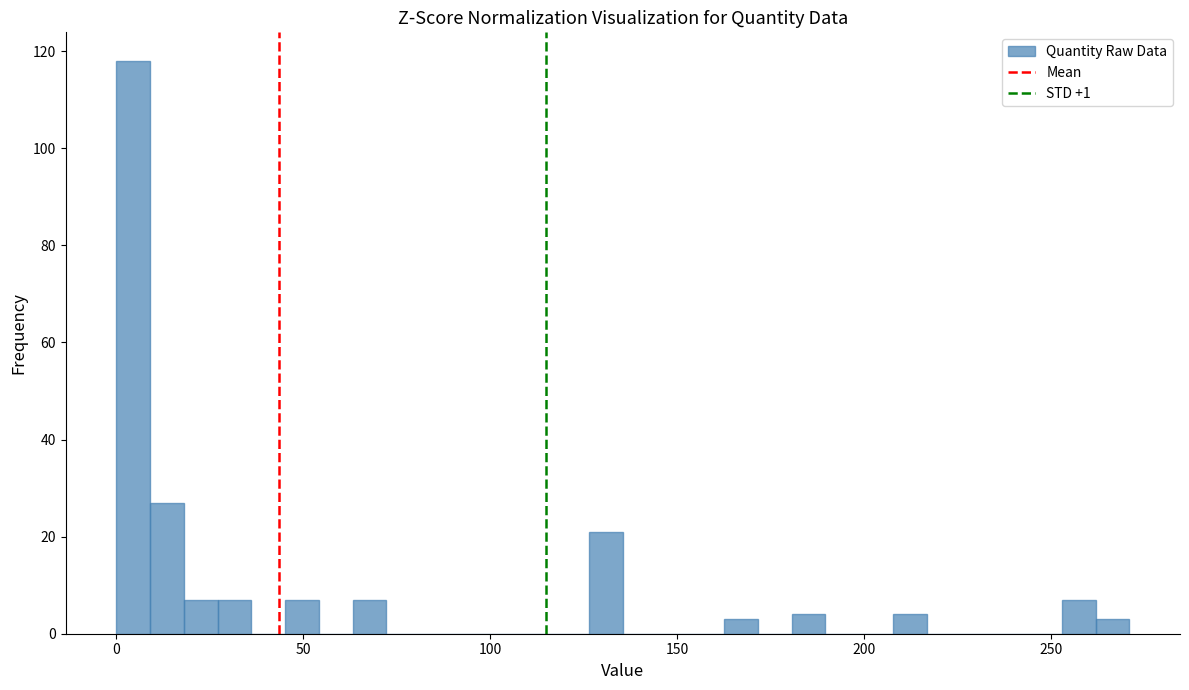

Around what value on the x-axis is the tallest bar? Give the approximate position of its centre, as read against the axis.

5